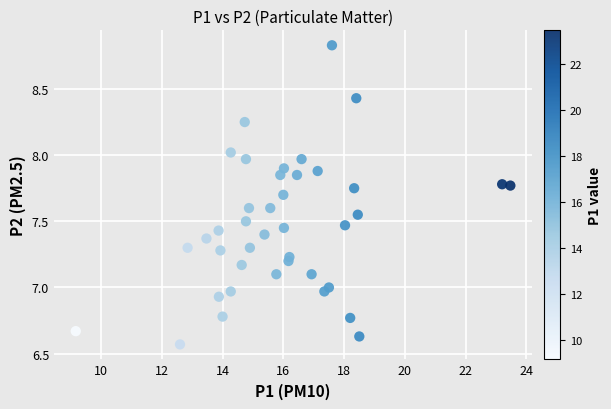

What is the range of X values (max minus min)?

14.3